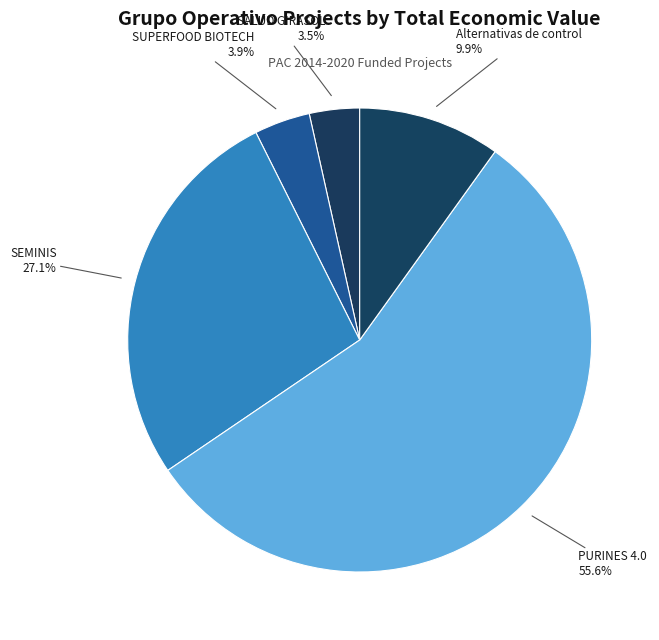

To the nearest percent, what is the difference between the SALUD GIRASOL and PURINES 4.0 slice percentages?

52%